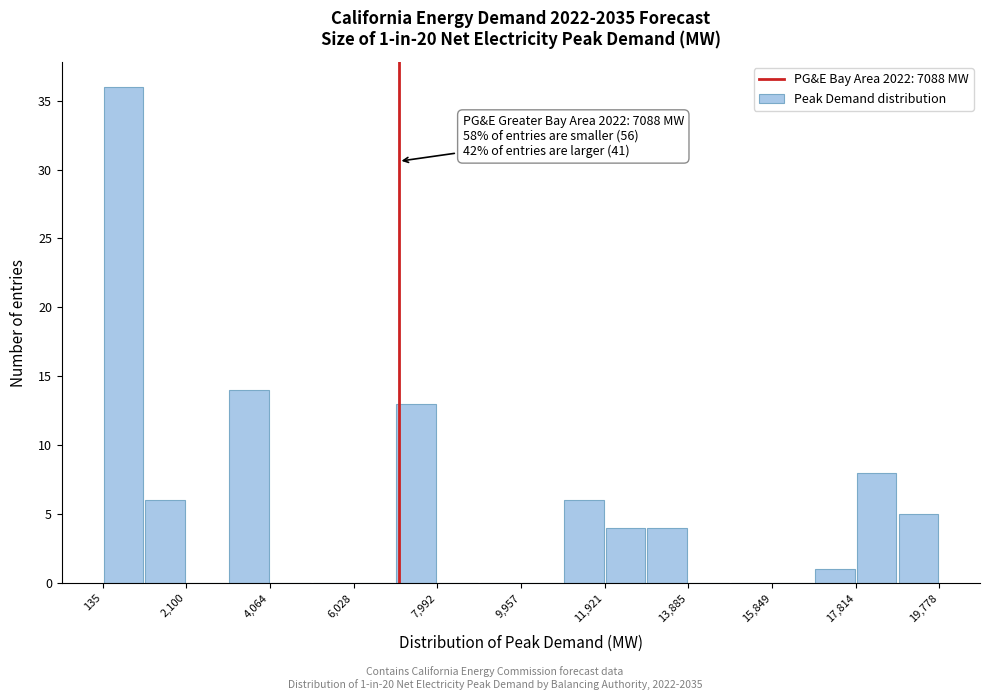

Over which range of the x-axis is the bar tallest?

200 to 1200